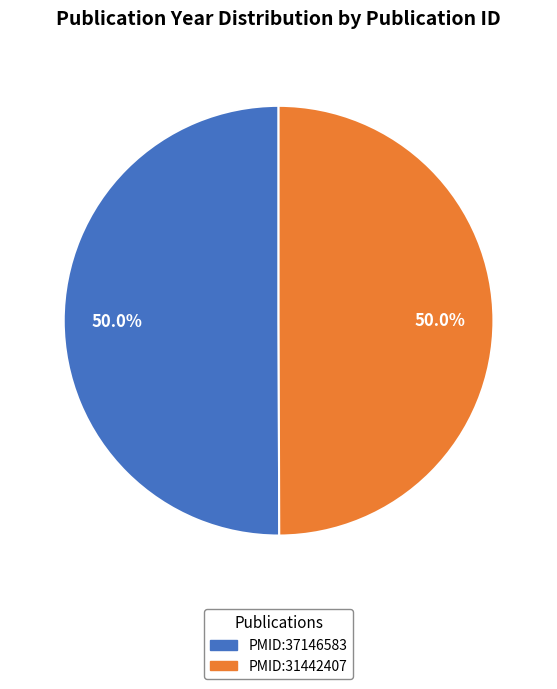

What percentage is the PMID:37146583 slice, to the nearest percent?

50%